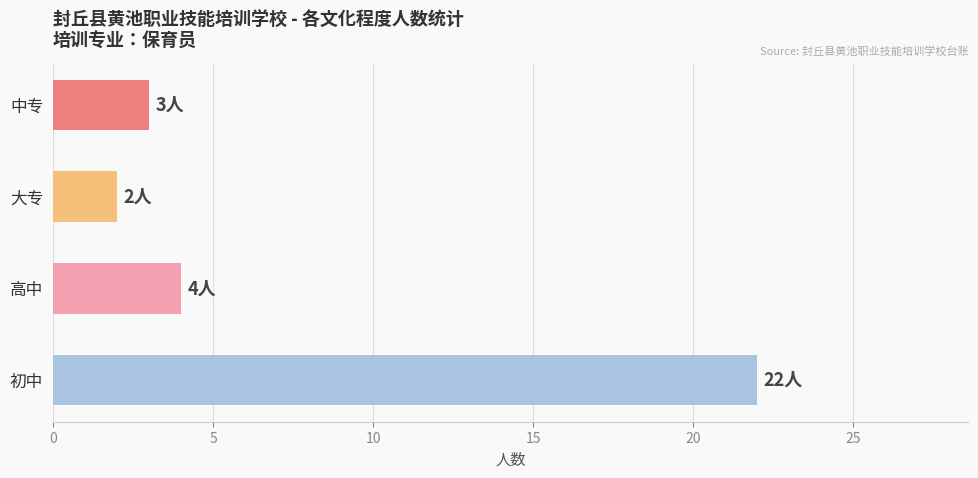

The value at 中专 is 1. True or false?

False